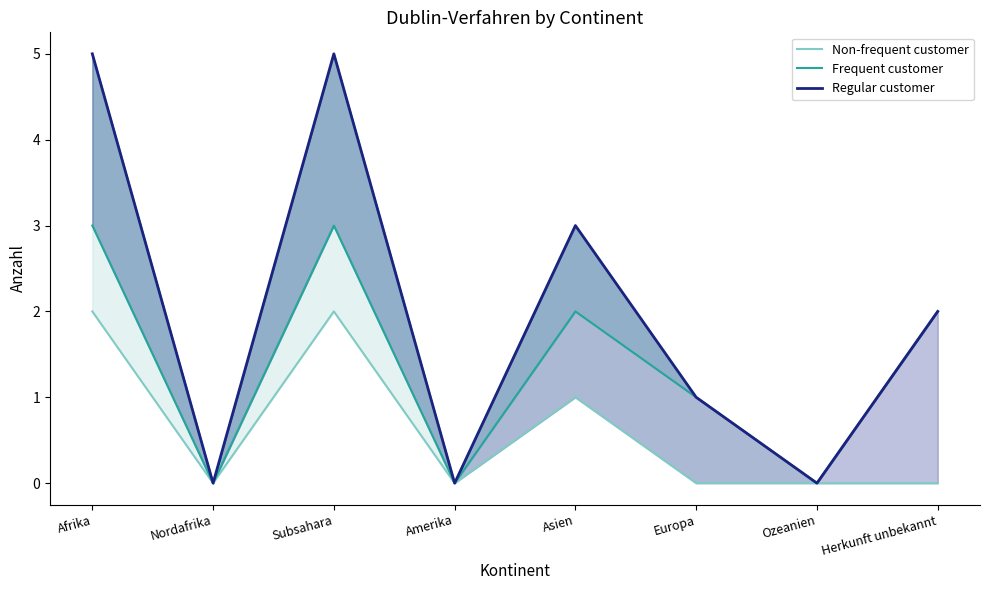

What position from the left is Subsahara?

3